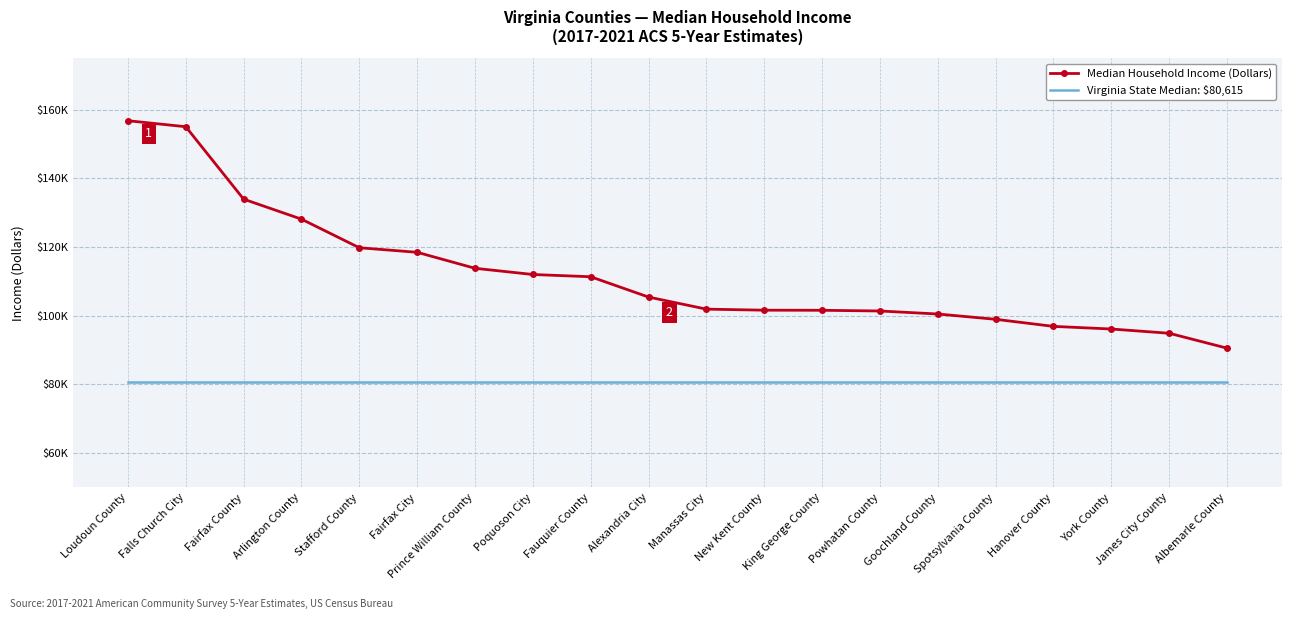

Rank the categories by Median Household Income (Dollars) value from lowest to highest.

Albemarle County, James City County, York County, Hanover County, Spotsylvania County, Goochland County, Powhatan County, King George County, New Kent County, Manassas City, Alexandria City, Fauquier County, Poquoson City, Prince William County, Fairfax City, Stafford County, Arlington County, Fairfax County, Falls Church City, Loudoun County